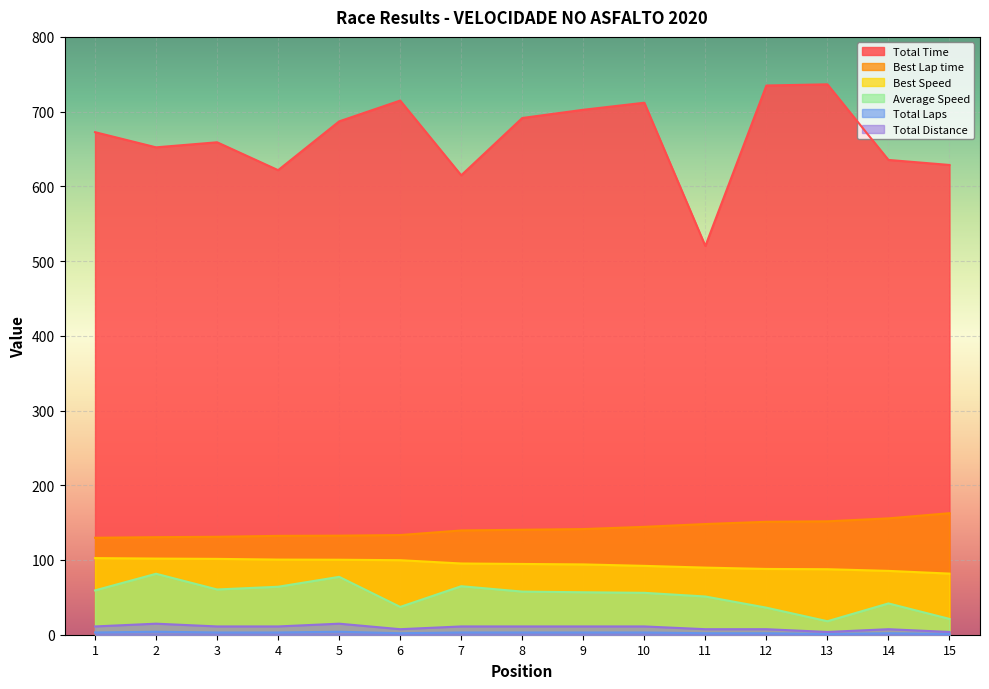

The Total Laps series shows 4.0 at 8. True or false?

False